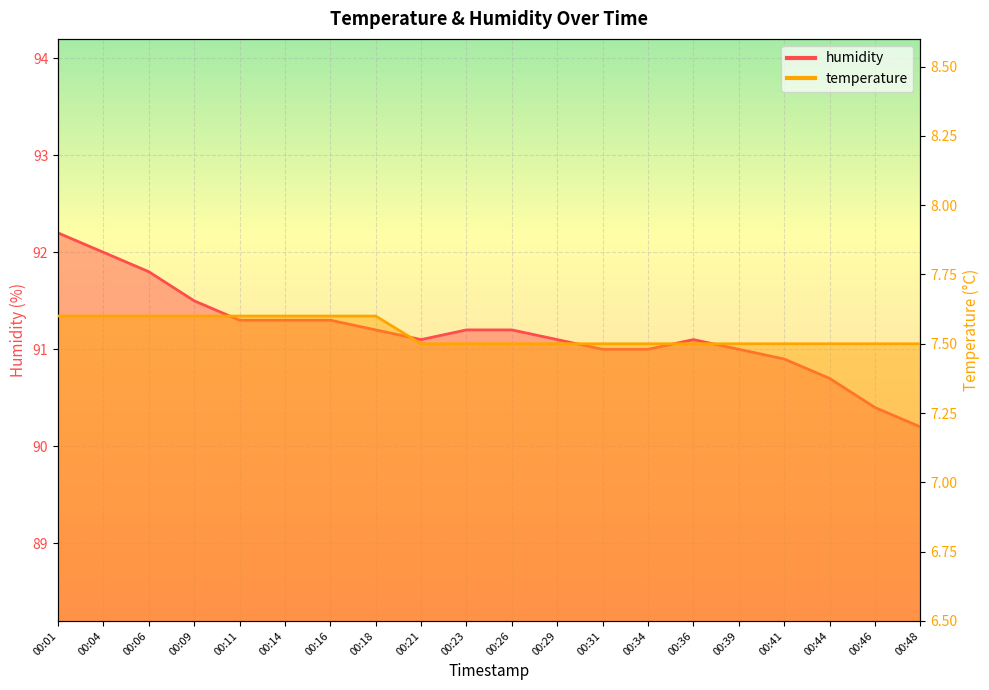

True or false: humidity has a value of 34.7 at 00:44.

False